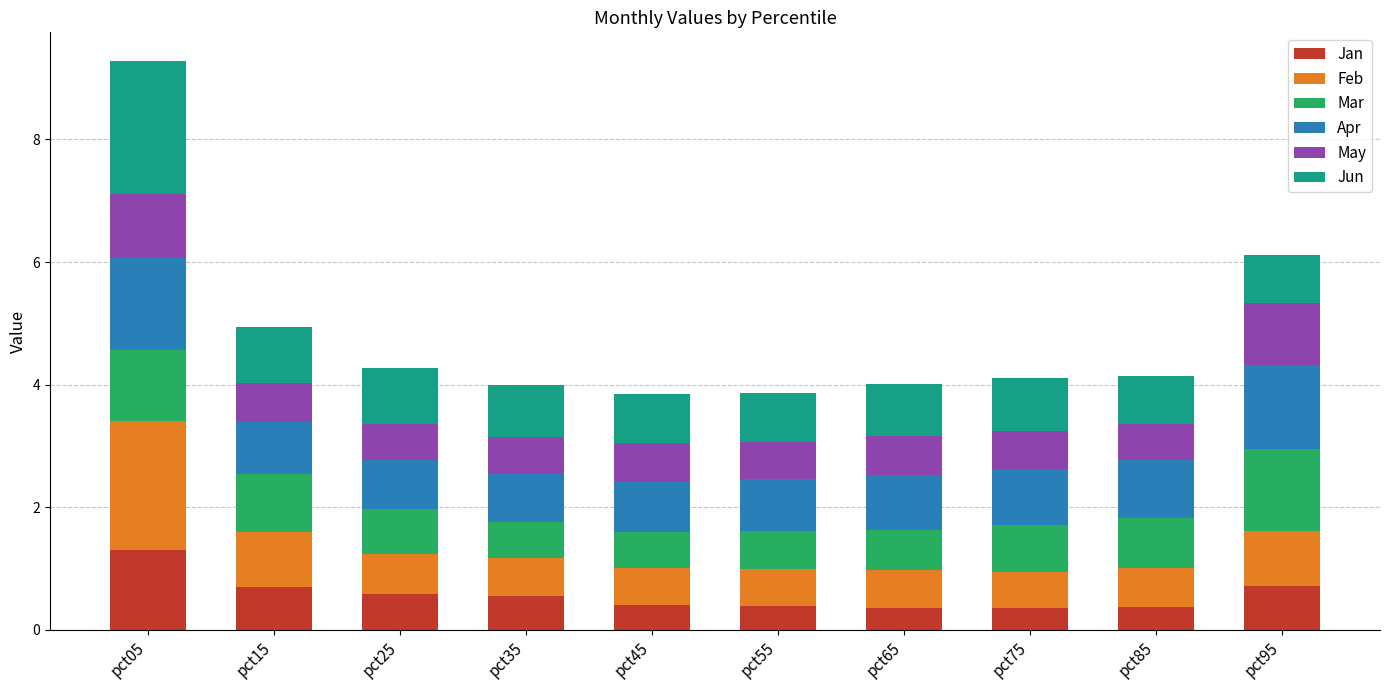

What is the lowest value of the Jan series?

0.4